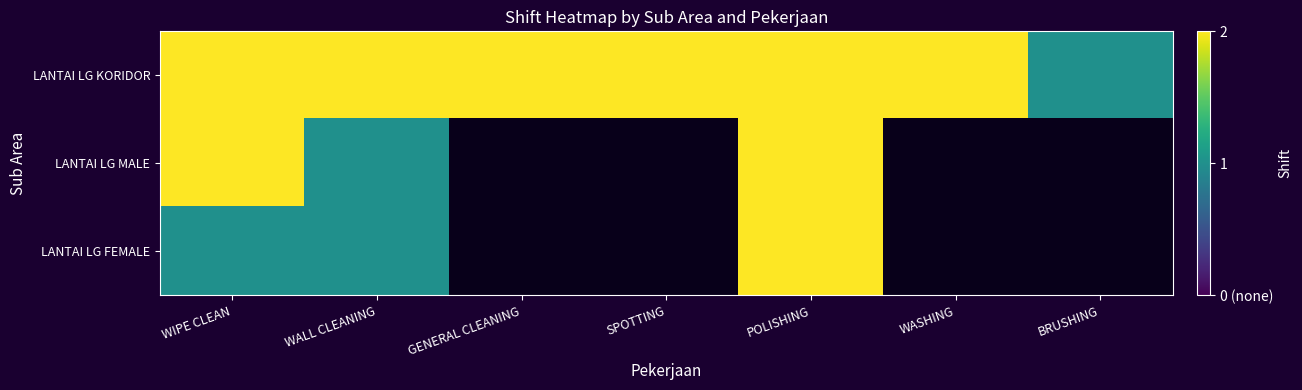

Between WALL CLEANING and BRUSHING, which is larger?

WALL CLEANING